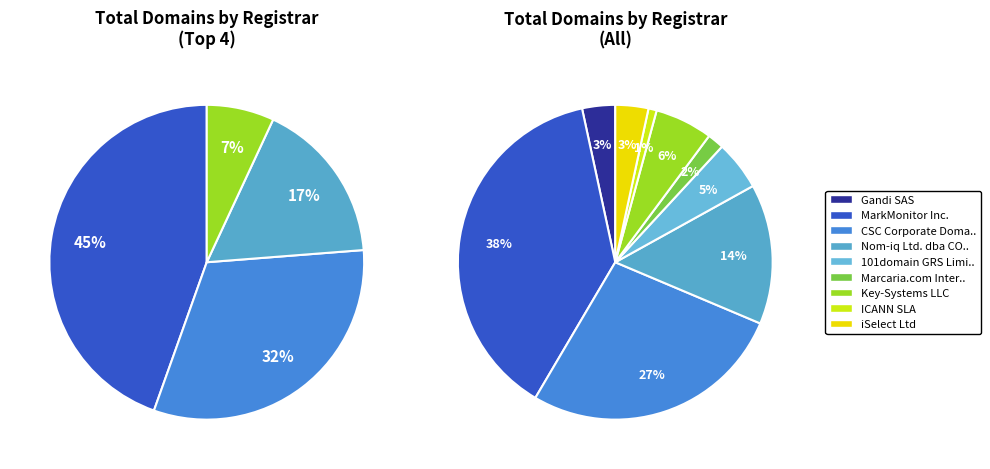

What is the smallest slice in the pie chart?

ICANN SLA